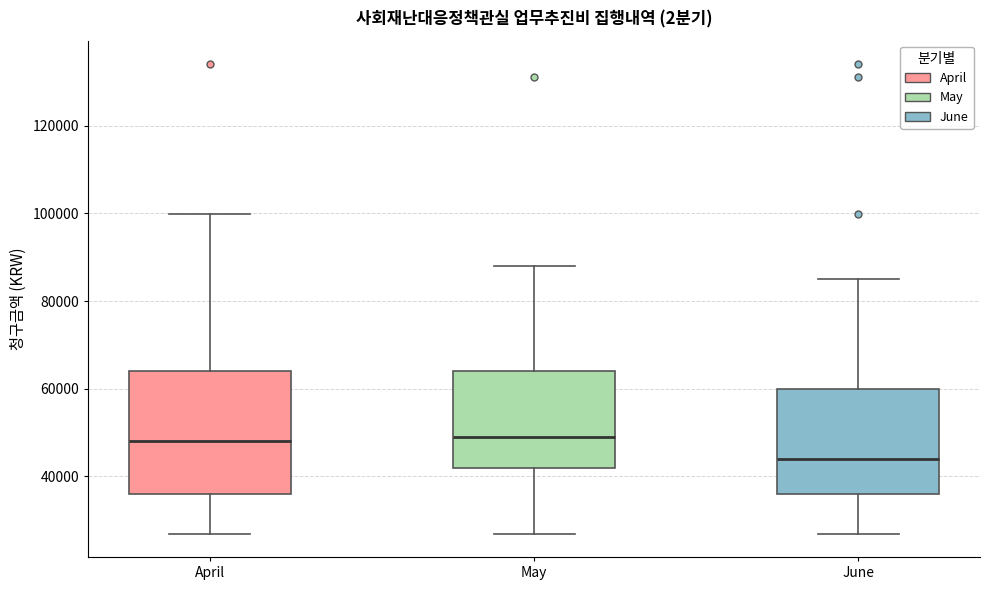

Reading left to right, transcribe this box plot: for each box, give where its median line is, the range the box spans, and where its two whiskers end, as read against the y-axis. The values are not printed on the chart, so give them approximately, as read against the axis.

April: median 48000, box 36000 to 64000, whiskers 28000 to 100000
May: median 48000, box 42000 to 64000, whiskers 28000 to 88000
June: median 44000, box 36000 to 60000, whiskers 28000 to 86000